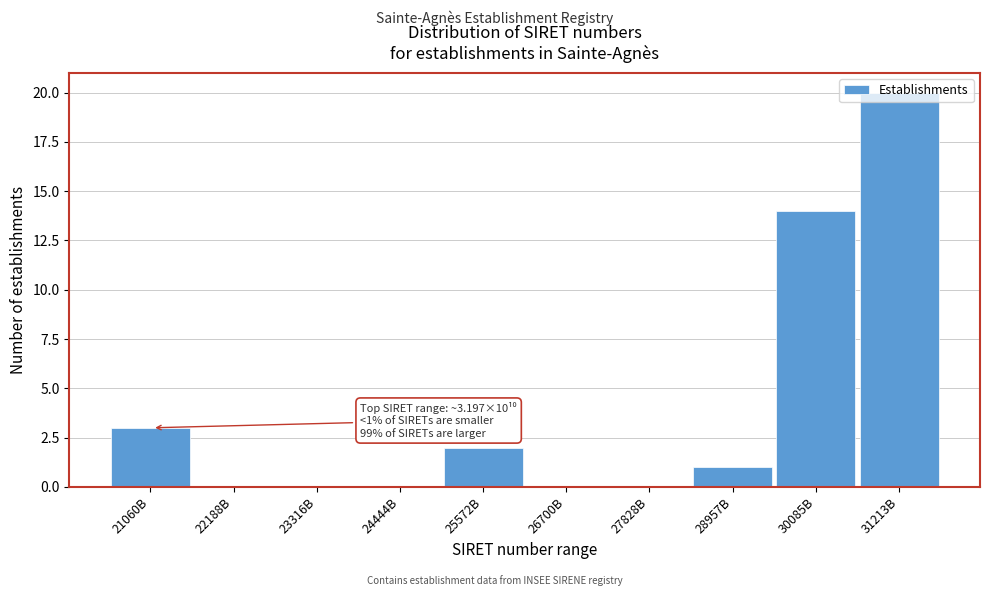

The chart shows a value of 0 at 27828B. True or false?

True